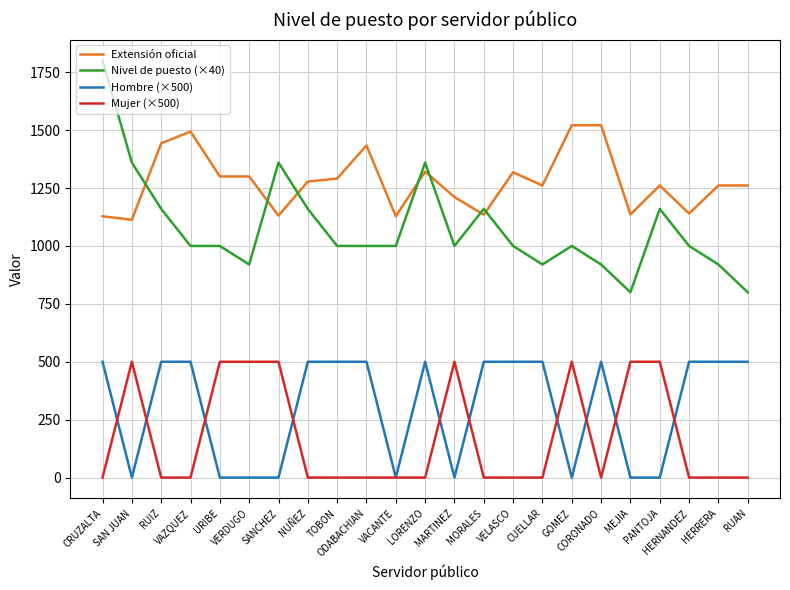

What is the difference between the maximum and second lowest values in the Mujer (×500) series?

500